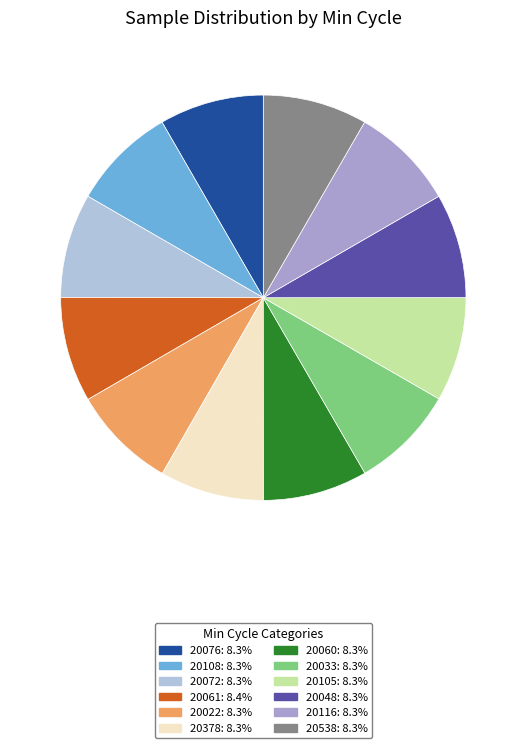

Approximately how many times larger is the value at 20048 compared to 20061?

1.0